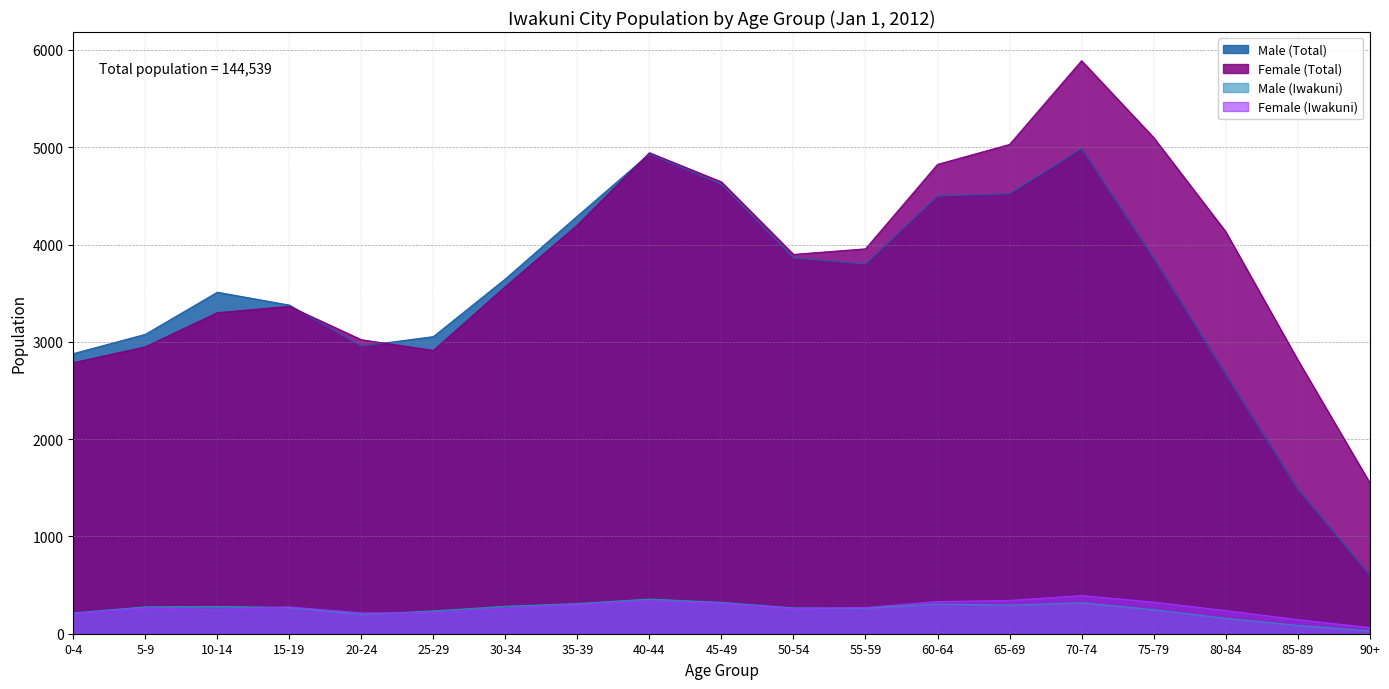

Rank the series at 35-39 from highest to lowest value.

Male (Total), Female (Total), Male (Iwakuni), Female (Iwakuni)